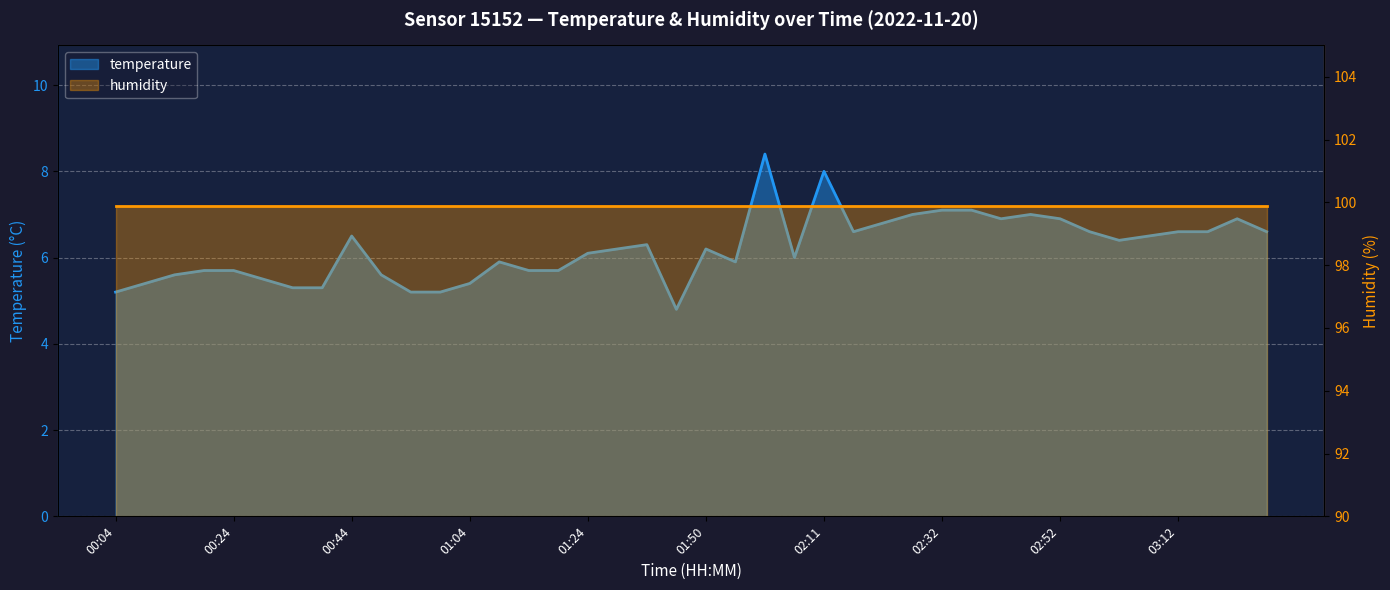

The value at 02:37 is 1.7. True or false?

False